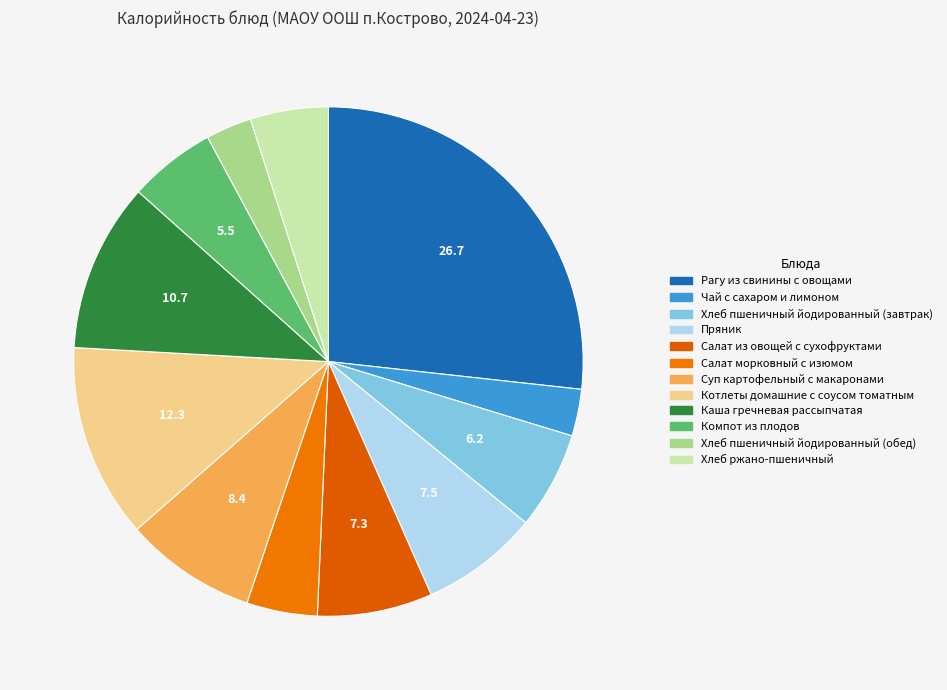

To the nearest percent, what is the average slice percentage?

8%